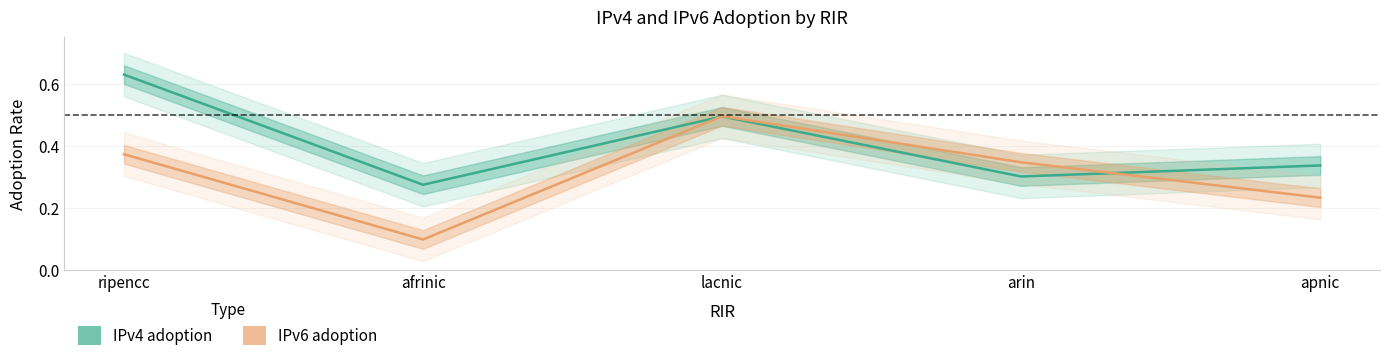

At which label is IPv6 adoption closest to 0?

afrinic